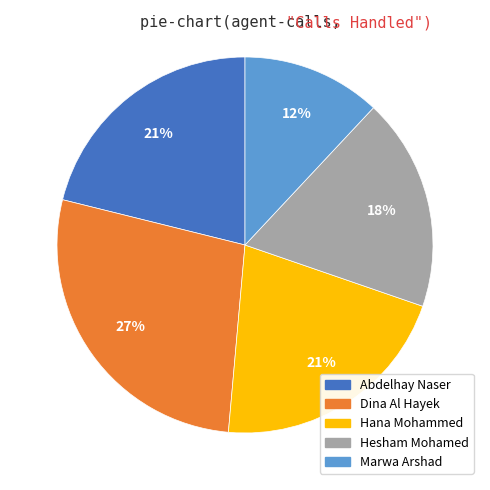

Is the sum of Hana Mohammed and Dina Al Hayek greater than half?

No